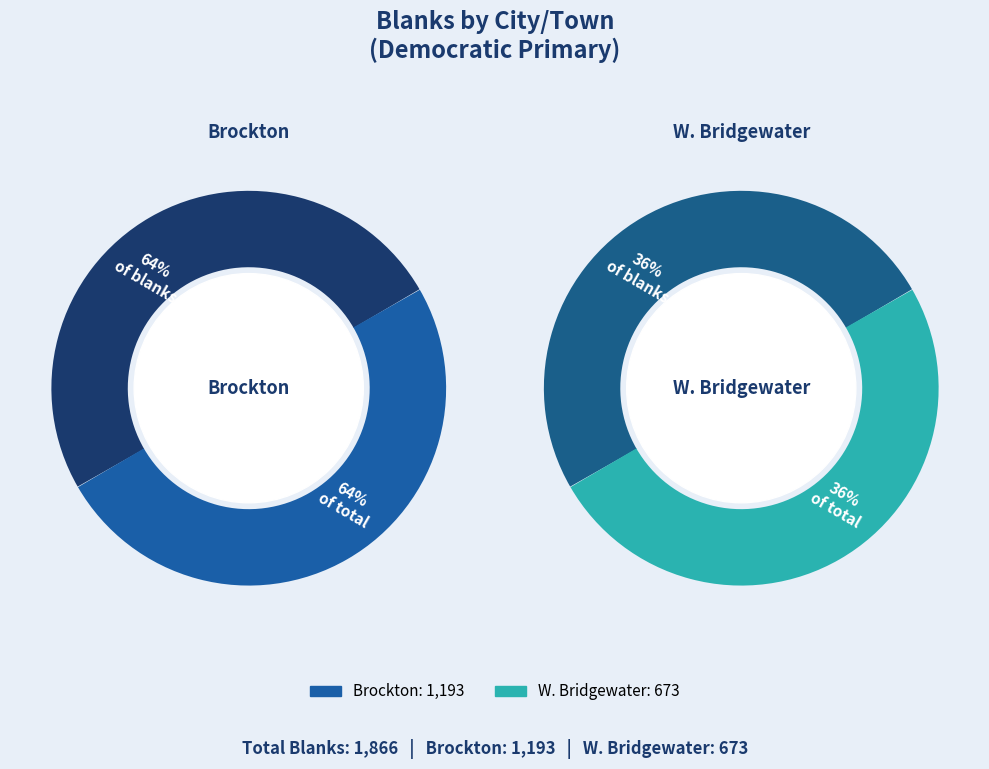

Rank the categories by value from highest to lowest.

Brockton, W. Bridgewater